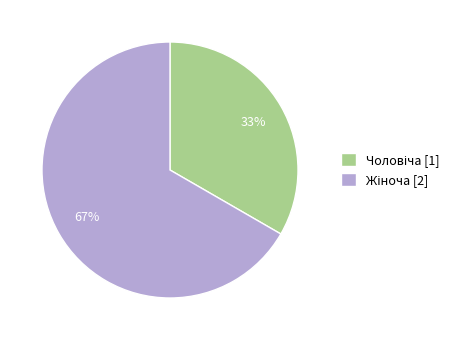

Is there a majority slice in this chart?

Yes